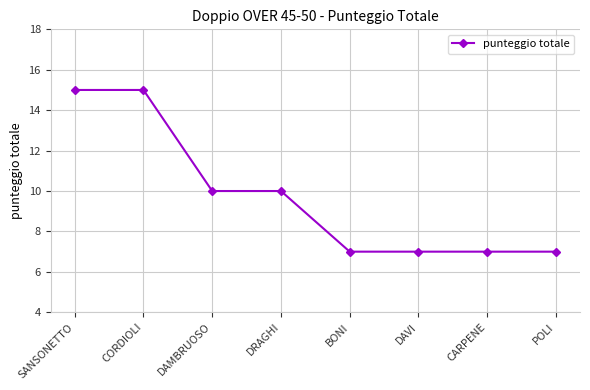

What is the maximum value shown in the chart?

15